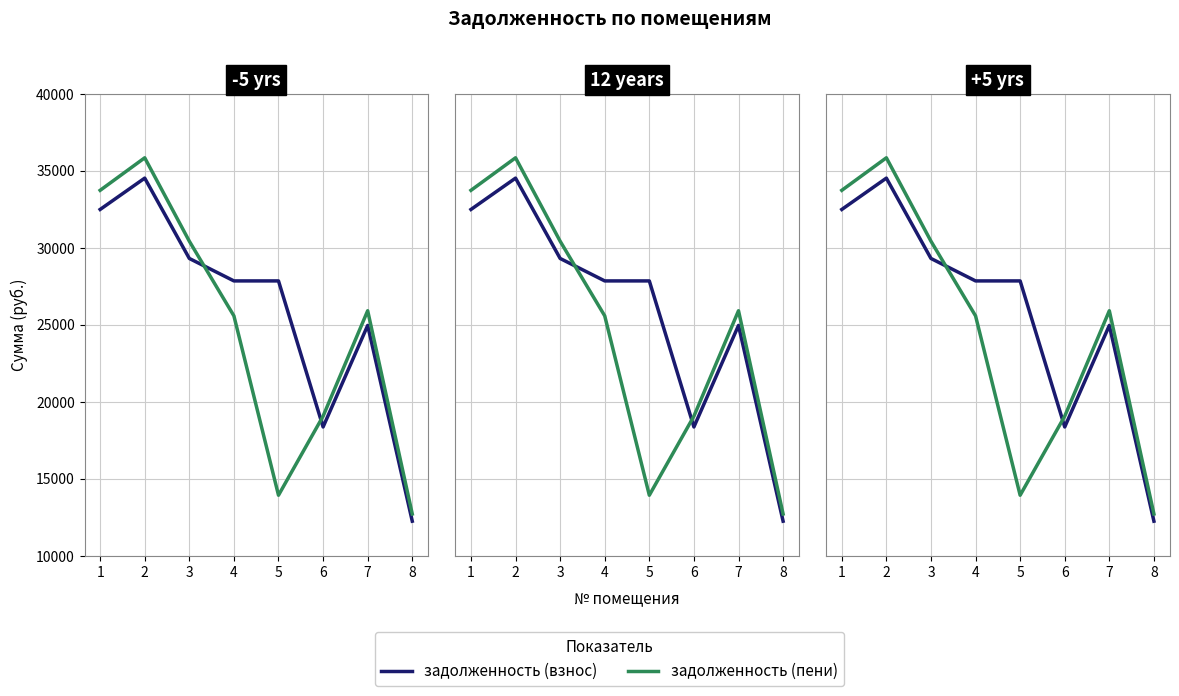

How many lines are shown in the chart?

2